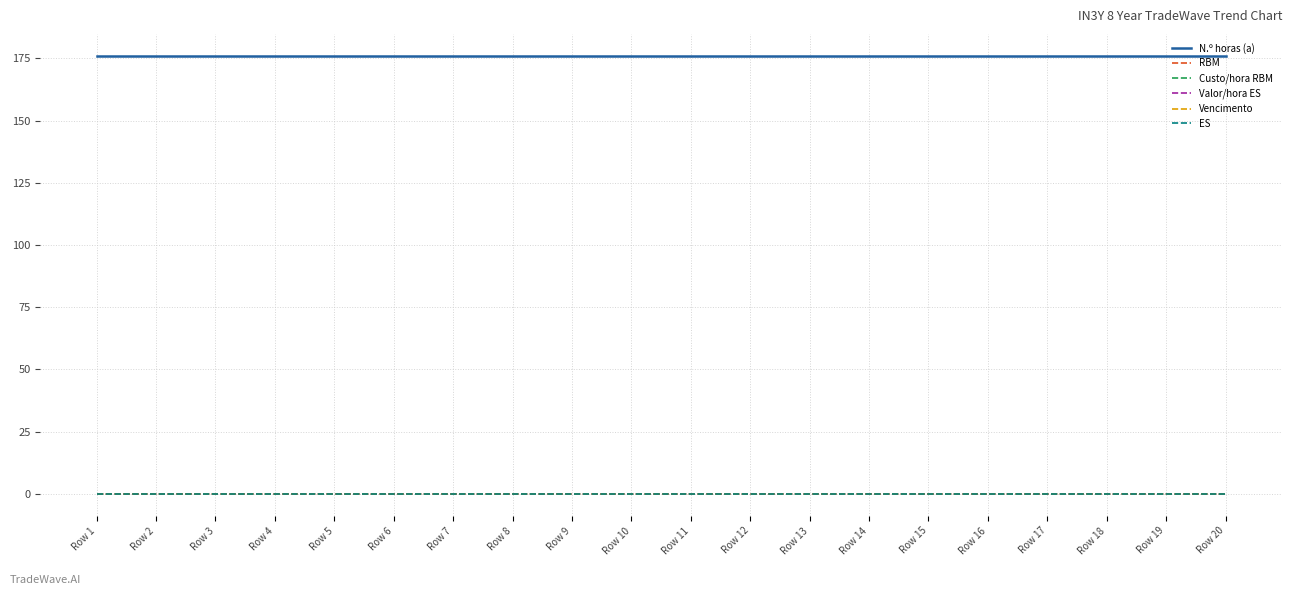

Is this an area chart (filled region under the line)?

No